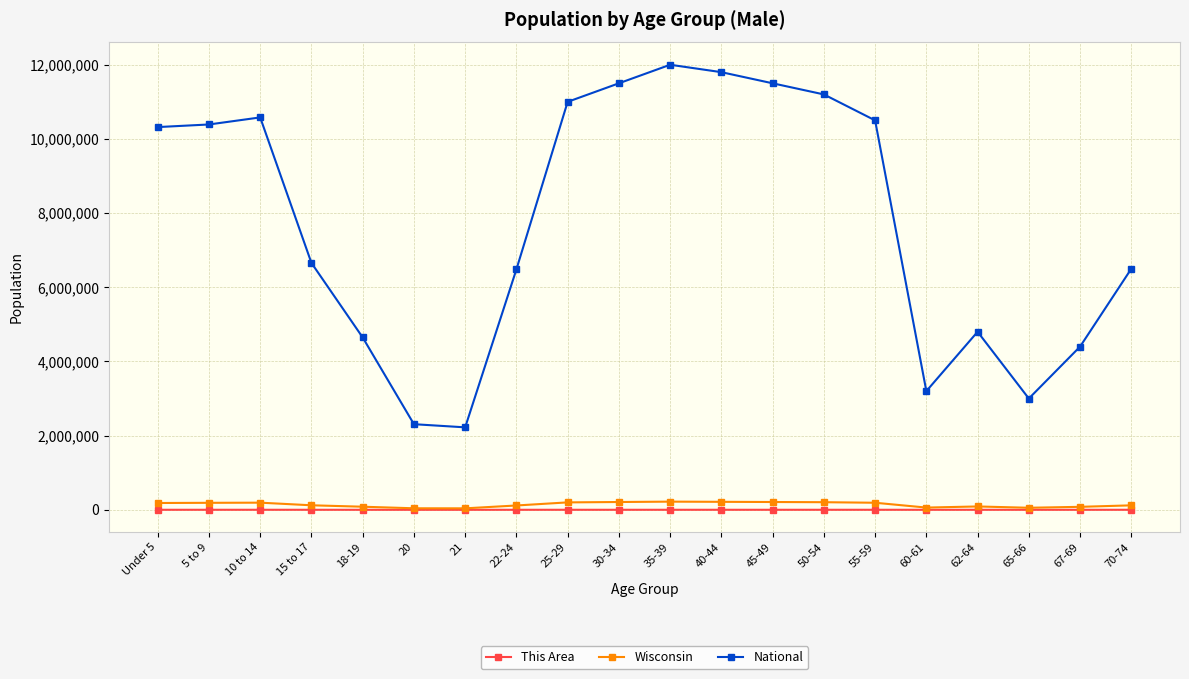

The value of This Area at 20 is 76. True or false?

True